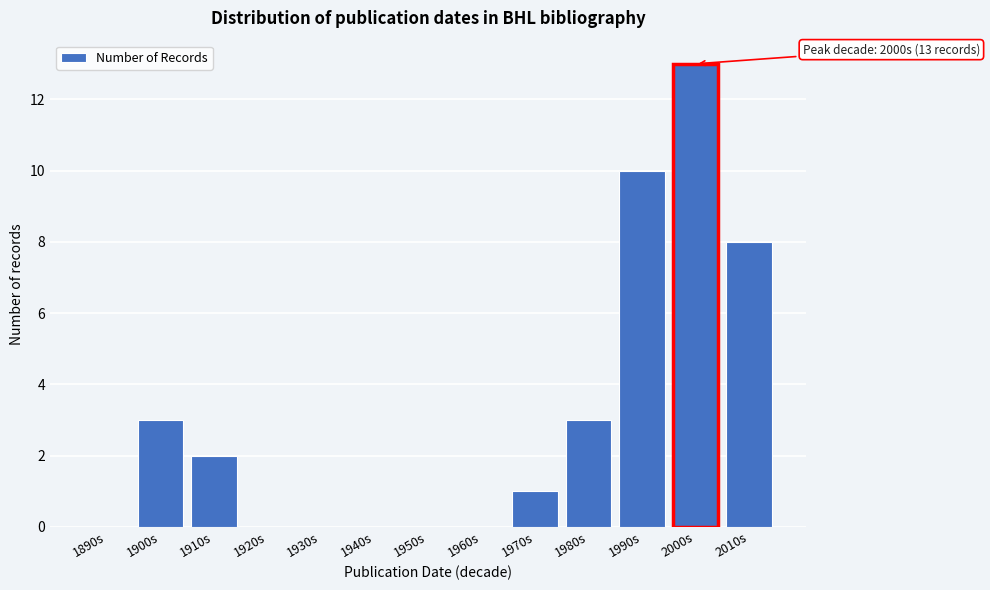

Reading right to left, extract all data points from this chart.

2010s=8	2000s=13	1990s=10	1980s=3	1970s=1	1960s=0	1950s=0	1940s=0	1930s=0	1920s=0	1910s=2	1900s=3	1890s=0